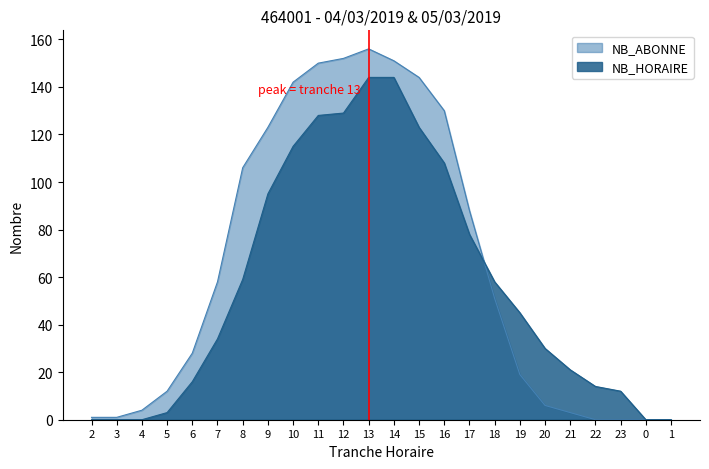

At which category does the chart reach its minimum across all series?

2